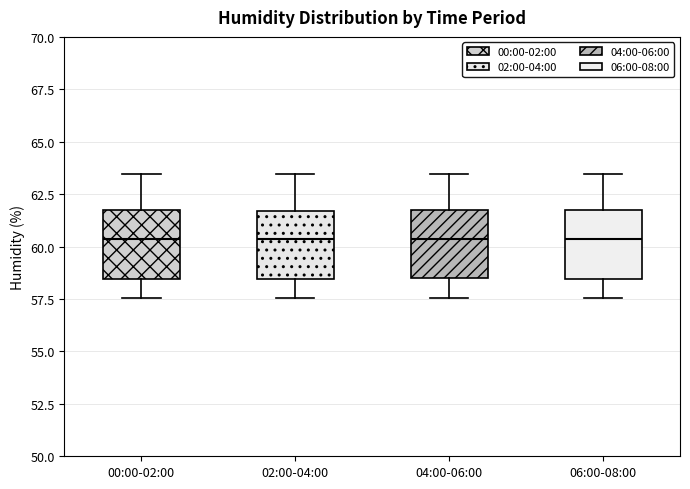

Where does the upper whisker of the box for 00:00-02:00 end on the y-axis? The values are not printed on the chart, so give them approximately, as read against the axis.

63.5